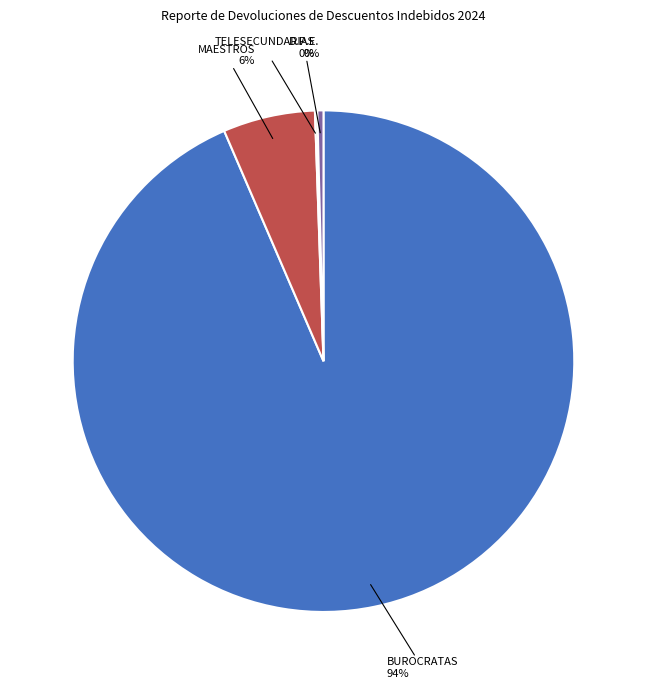

Is there any slice that represents more than half of the pie?

Yes